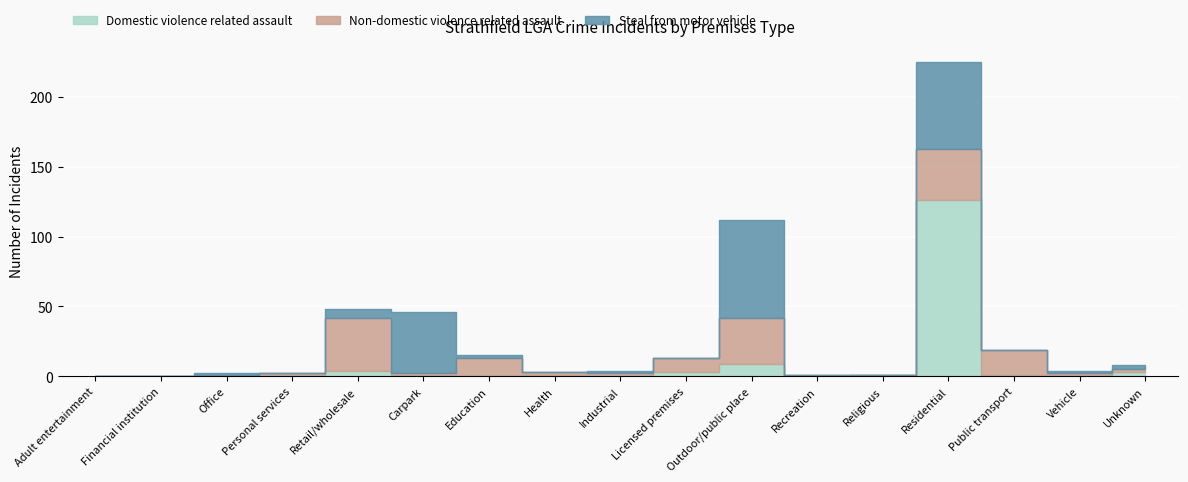

Reading left to right, transcribe all the data shown in this chart.

Domestic violence related assault: 0	0	0	0	4	1	0	1	0	3	9	0	1	126	1	1	3
Non-domestic violence related assault: 0	0	1	2	38	1	13	2	2	10	33	1	0	37	18	1	2
Steal from motor vehicle: 0	0	1	0	6	44	2	0	2	0	70	0	0	62	0	2	3